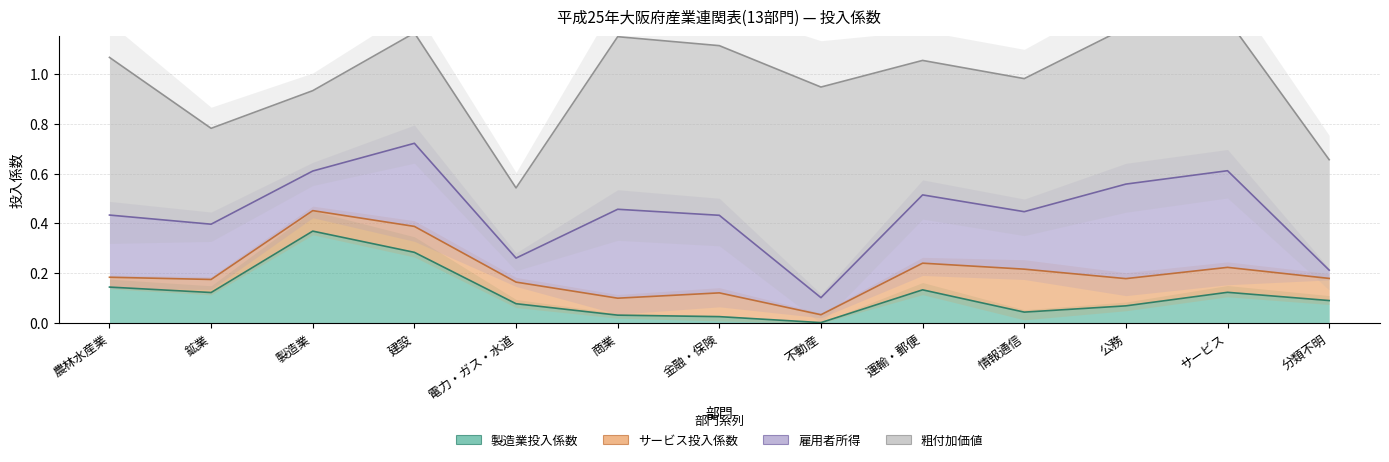

At 分類不明, list the series in order from largest to smallest.

粗付加価値, 製造業投入係数, サービス投入係数, 雇用者所得